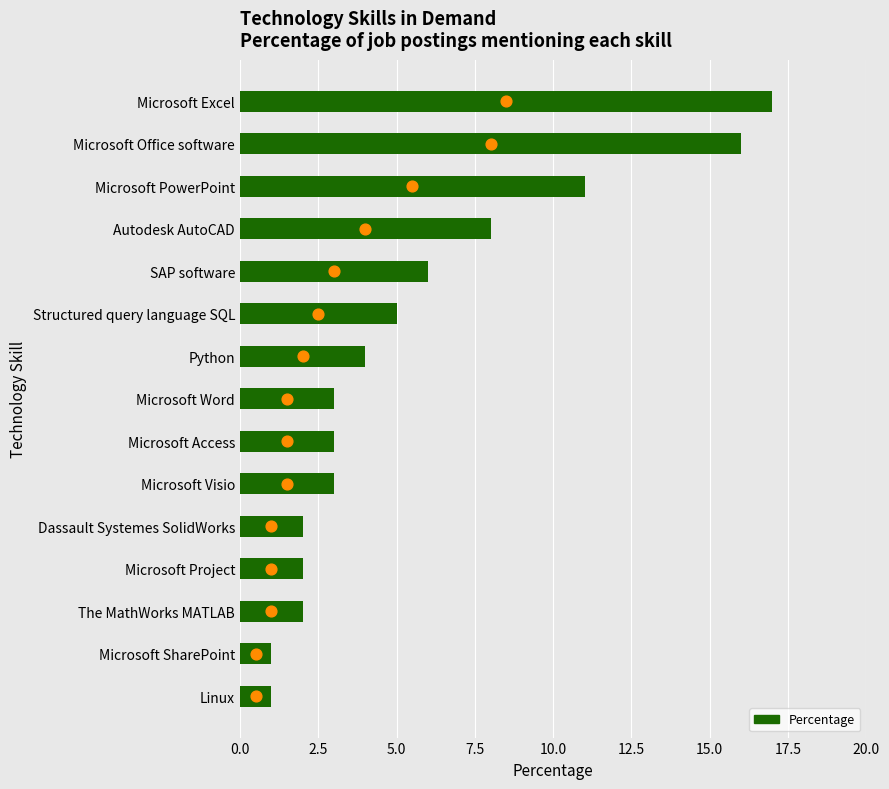

Between Microsoft Office software and Dassault Systemes SolidWorks, which is larger?

Microsoft Office software